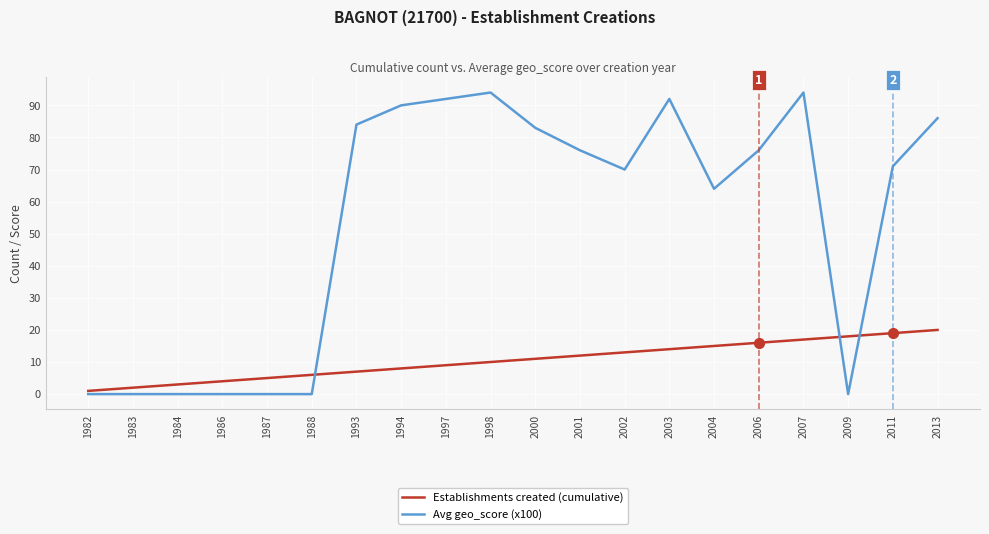

What is the sum of the Avg geo_score (x100) values at 2002 and 1997?

162